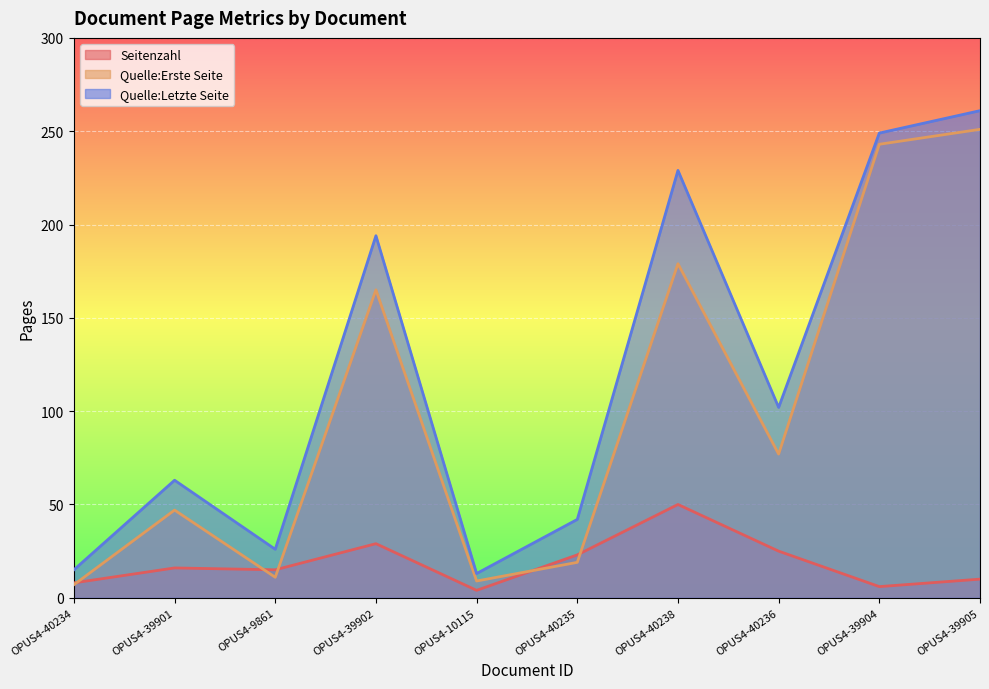

Reading left to right, transcribe all the data shown in this chart.

Seitenzahl: OPUS4-40234=8	OPUS4-39901=16	OPUS4-9861=15	OPUS4-39902=29	OPUS4-10115=4	OPUS4-40235=23	OPUS4-40238=50	OPUS4-40236=25	OPUS4-39904=6	OPUS4-39905=10
Quelle:Erste Seite: OPUS4-40234=7	OPUS4-39901=47	OPUS4-9861=11	OPUS4-39902=165	OPUS4-10115=9	OPUS4-40235=19	OPUS4-40238=179	OPUS4-40236=77	OPUS4-39904=243	OPUS4-39905=251
Quelle:Letzte Seite: OPUS4-40234=15	OPUS4-39901=63	OPUS4-9861=26	OPUS4-39902=194	OPUS4-10115=13	OPUS4-40235=42	OPUS4-40238=229	OPUS4-40236=102	OPUS4-39904=249	OPUS4-39905=261